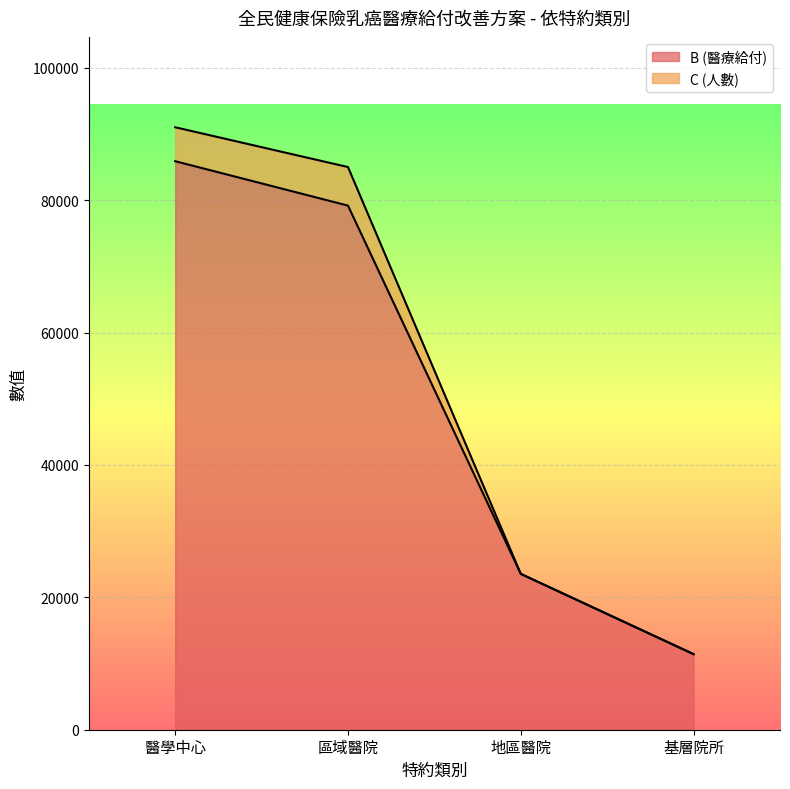

Is the value of B (醫療給付) at 醫學中心 greater than the value of C (人數) at 基層院所?

Yes